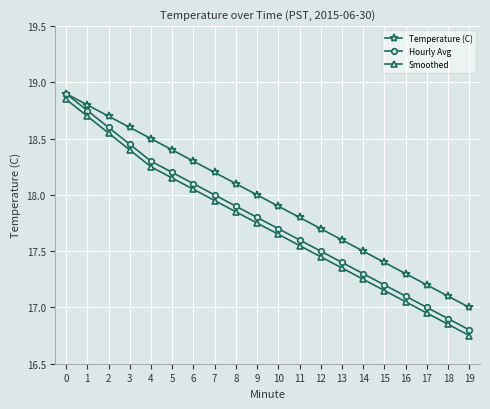

What is the sum of the Temperature (C) values at 7 and 15?

35.6